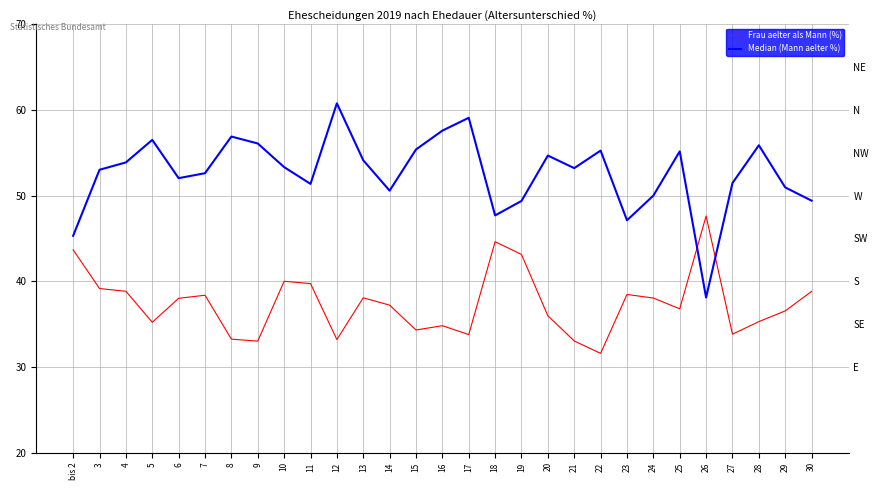

Rank the series at 4 from lowest to highest value.

Frau aelter als Mann (%), Median (Mann aelter %)